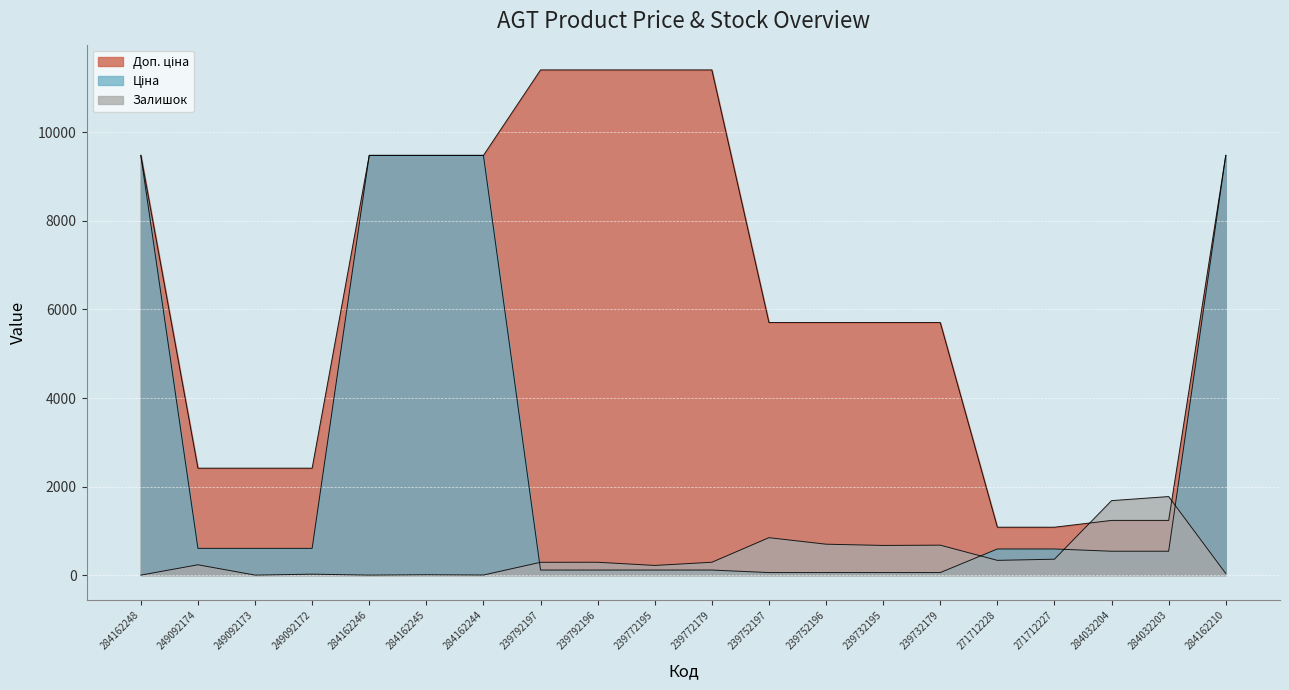

Reading left to right, extract all data points from this chart.

Ціна: 284162248=9480.1	249092174=603.7	249092173=603.7	249092172=603.7	284162246=9480.1	284162245=9480.1	284162244=9480.1	239792197=114.1	239792196=114.1	239772195=114.1	239772179=114.1	239752197=57.0	239752196=57.0	239732195=57.0	239732179=57.0	271712228=589.9	271712227=589.9	284032204=539.0	284032203=539.0	284162210=9480.1
Доп. ціна: 284162248=9480.1	249092174=2414.8	249092173=2414.8	249092172=2414.8	284162246=9480.1	284162245=9480.1	284162244=9480.1	239792197=11410.0	239792196=11410.0	239772195=11410.0	239772179=11410.0	239752197=5705.0	239752196=5705.0	239732195=5705.0	239732179=5705.0	271712228=1081.7	271712227=1081.7	284032204=1235.4	284032203=1235.4	284162210=9480.1
Залишок: 284162248=0.0	249092174=233.0	249092173=0.0	249092172=21.0	284162246=0.0	284162245=8.0	284162244=2.0	239792197=289.0	239792196=290.0	239772195=218.0	239772179=290.0	239752197=845.0	239752196=698.0	239732195=670.0	239732179=676.0	271712228=333.0	271712227=359.0	284032204=1682.0	284032203=1774.0	284162210=37.0